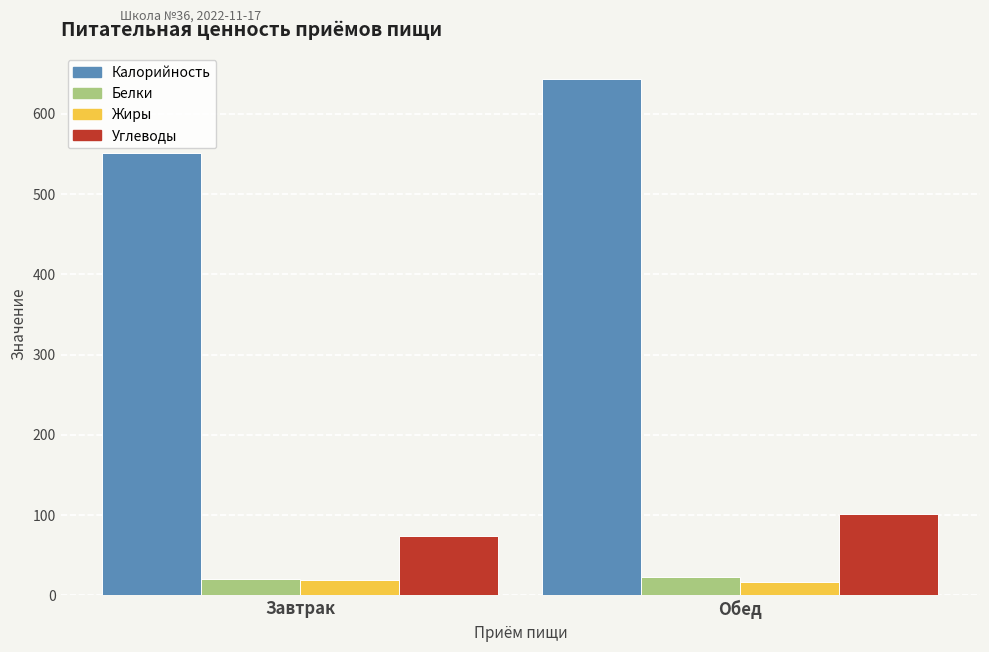

What is the difference between the highest and lowest values at Завтрак?

532.4